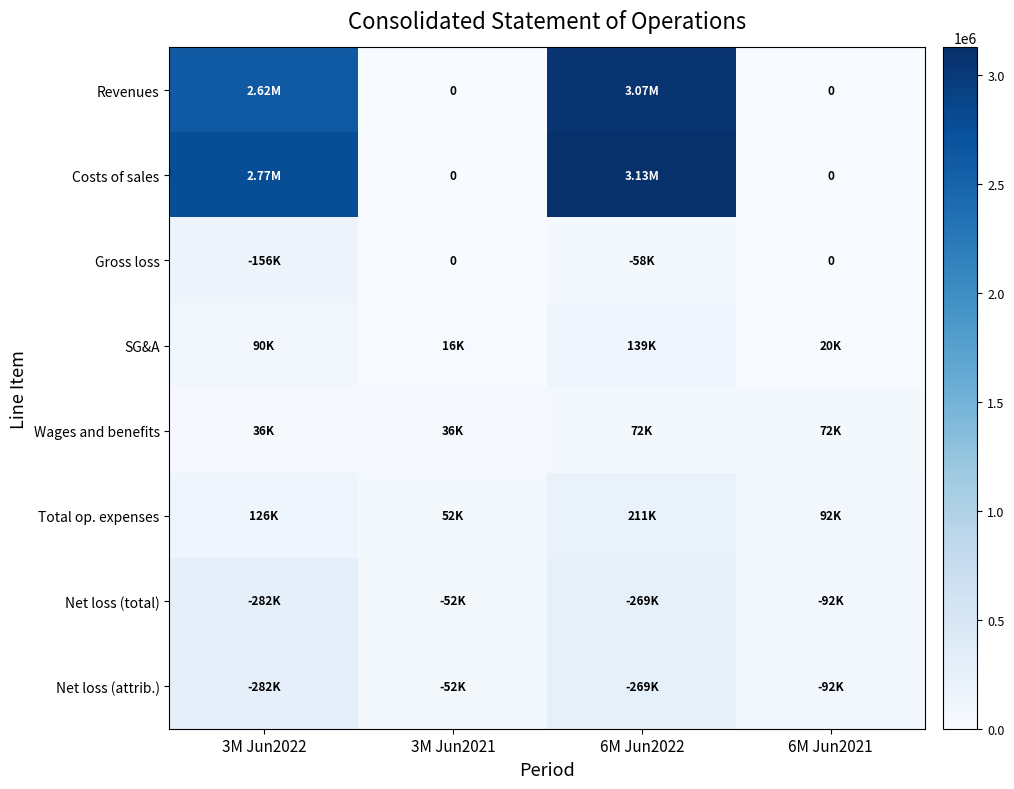

The Wages and benefits series shows 121439 at 6M Jun2022. True or false?

False